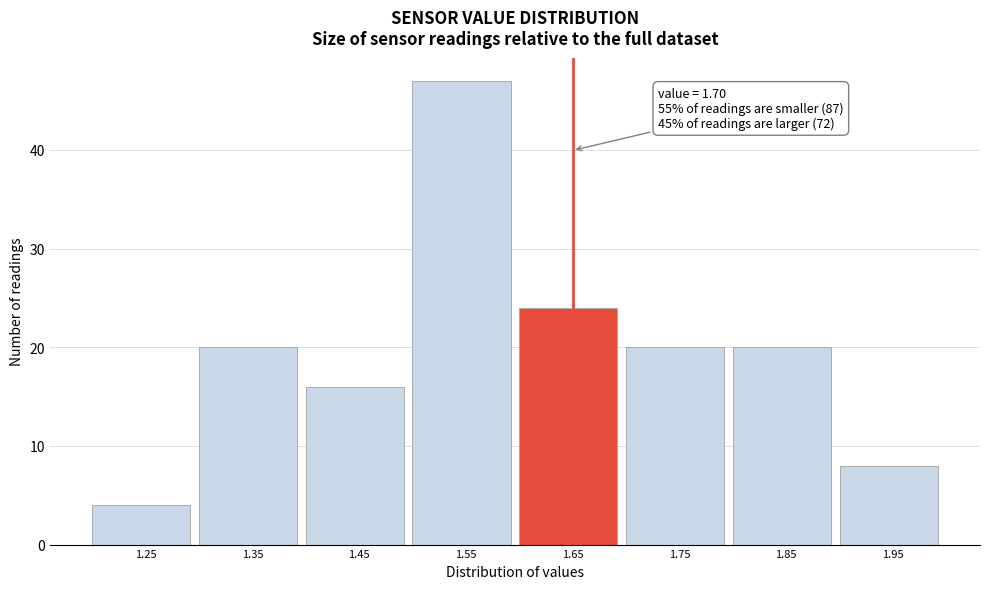

Reading left to right, what are all the values shown in this chart?

1.25=4	1.35=20	1.45=16	1.55=47	1.65=24	1.75=20	1.85=20	1.95=8